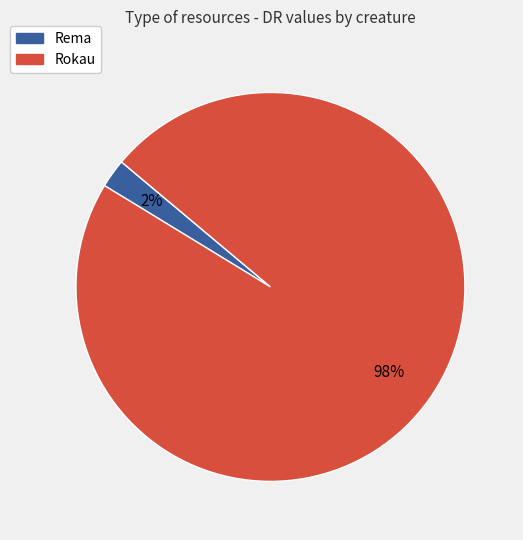

Is there a majority slice in this chart?

Yes